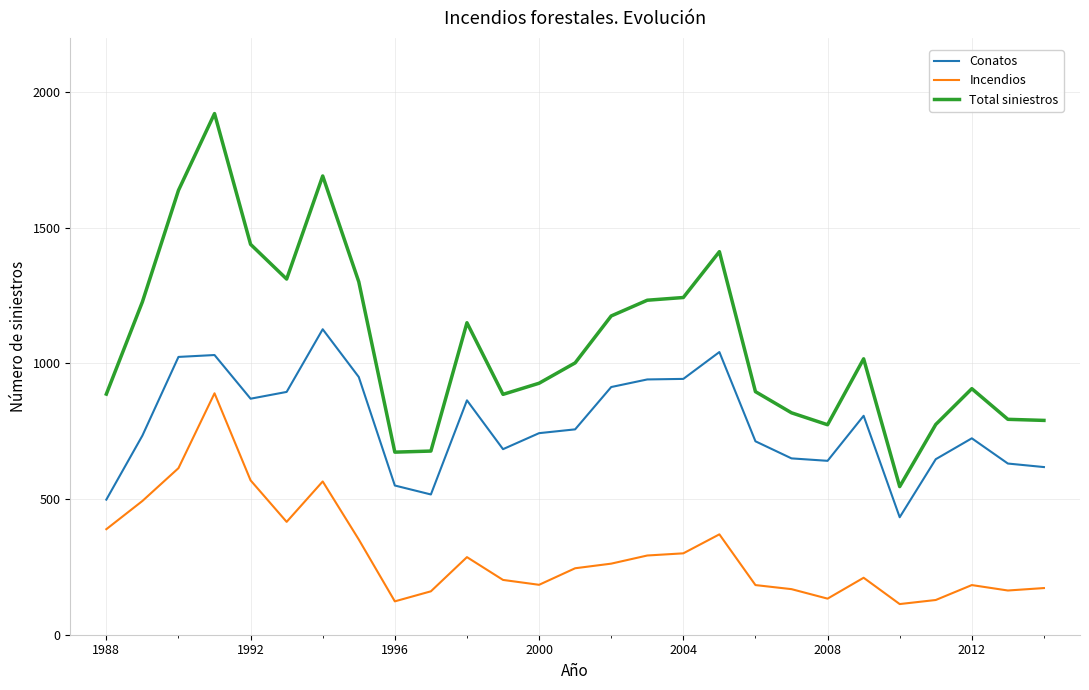

Which series has the widest spread of values?

Total siniestros